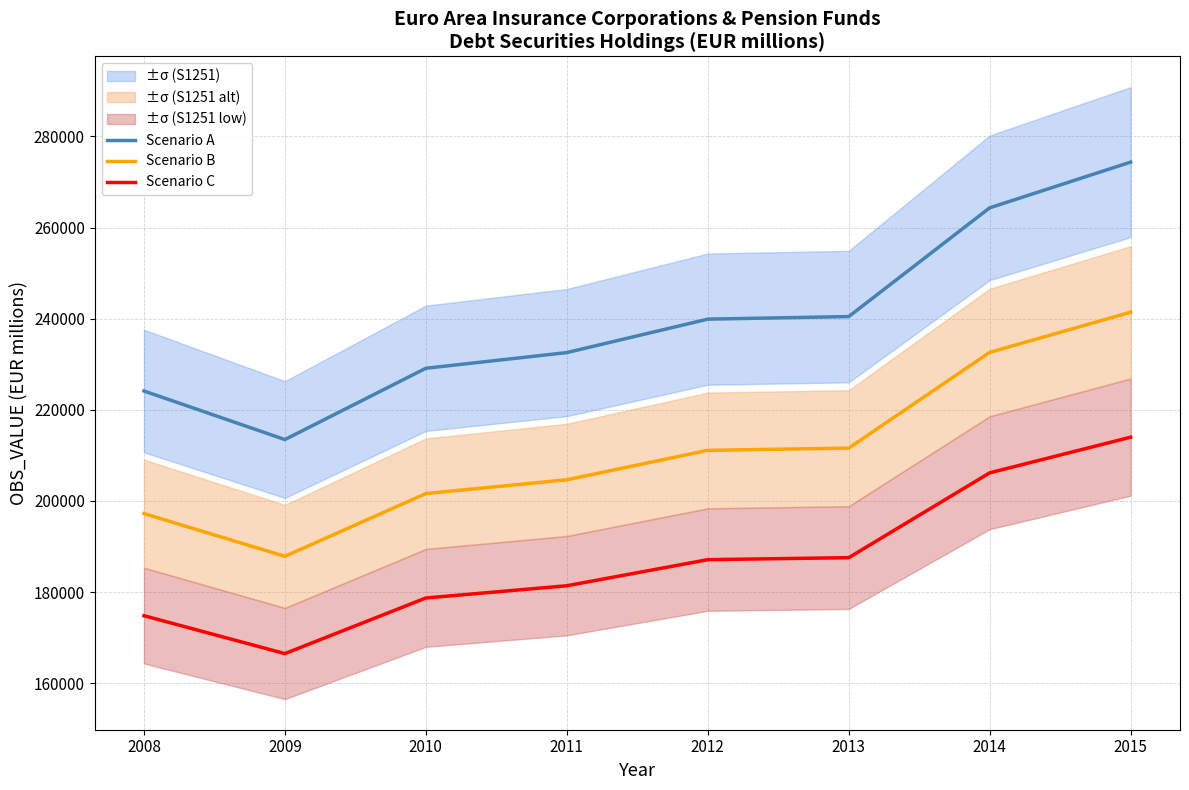

At which category is the sum across all series the highest?

2015